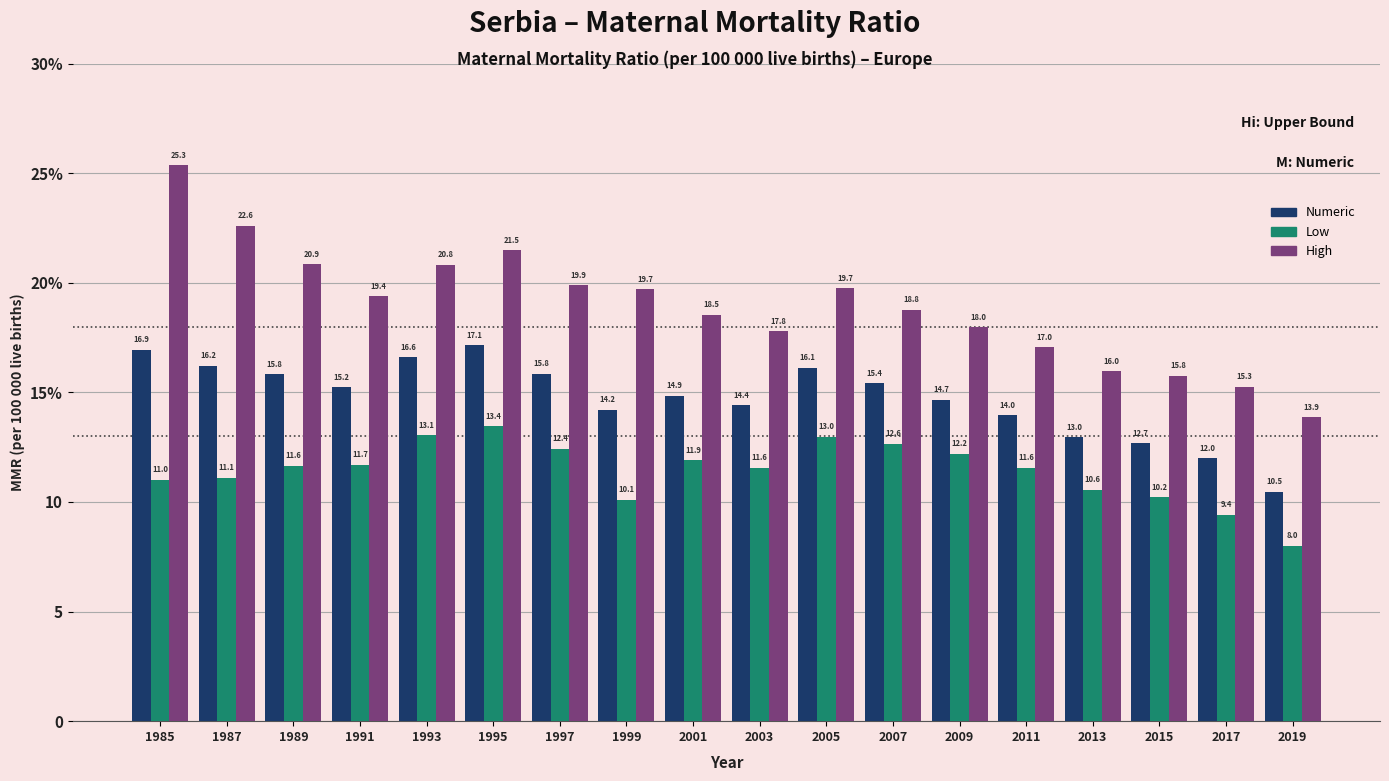

The value of High at 2001 is 30.7. True or false?

False